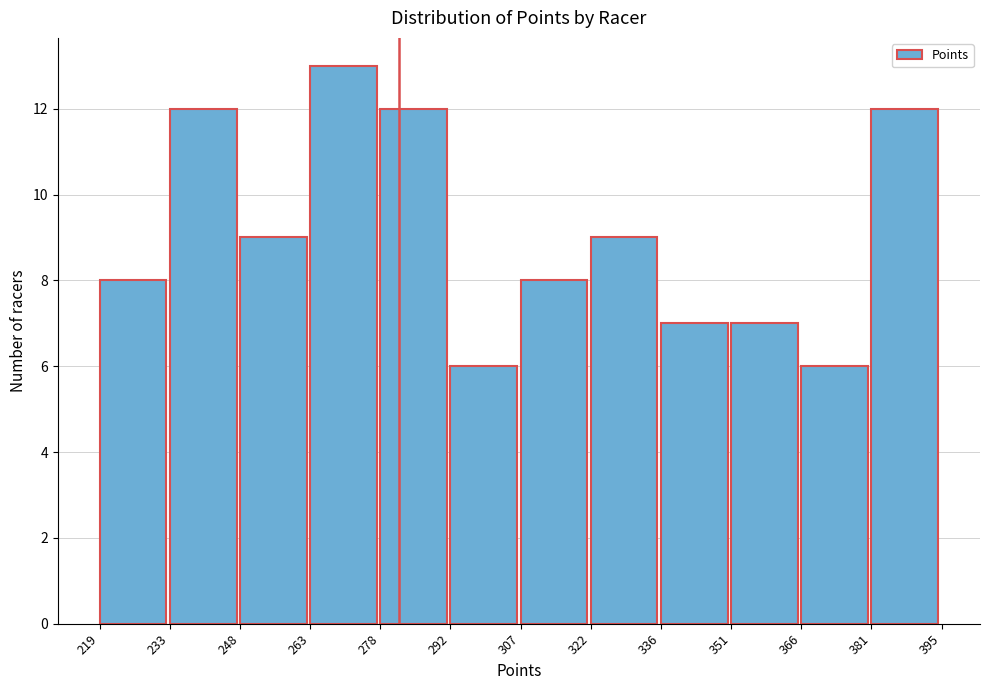

Reading left to right, list every bar in this chart as the range it spans on the x-axis followed by its height. The values are not printed on the chart, so give them approximately, as read against the axis.

219 to 233: 8
233 to 248: 12
248 to 263: 9
263 to 278: 13
278 to 292: 12
292 to 307: 6
307 to 322: 8
322 to 336: 9
336 to 351: 7
351 to 366: 7
366 to 381: 6
381 to 395: 12